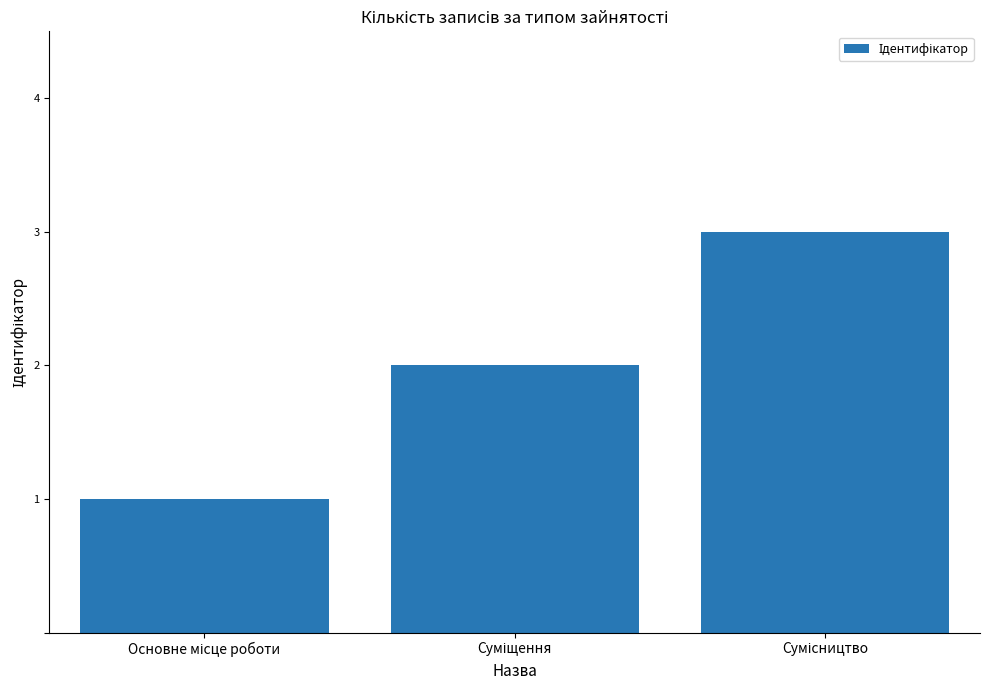

What is the greatest value displayed?

3